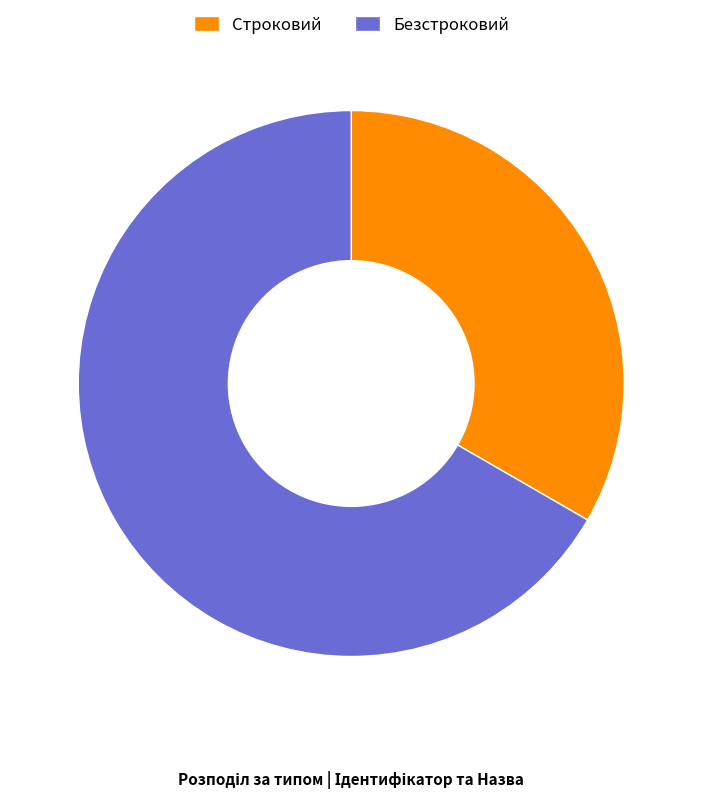

Is there any slice that represents more than half of the pie?

Yes